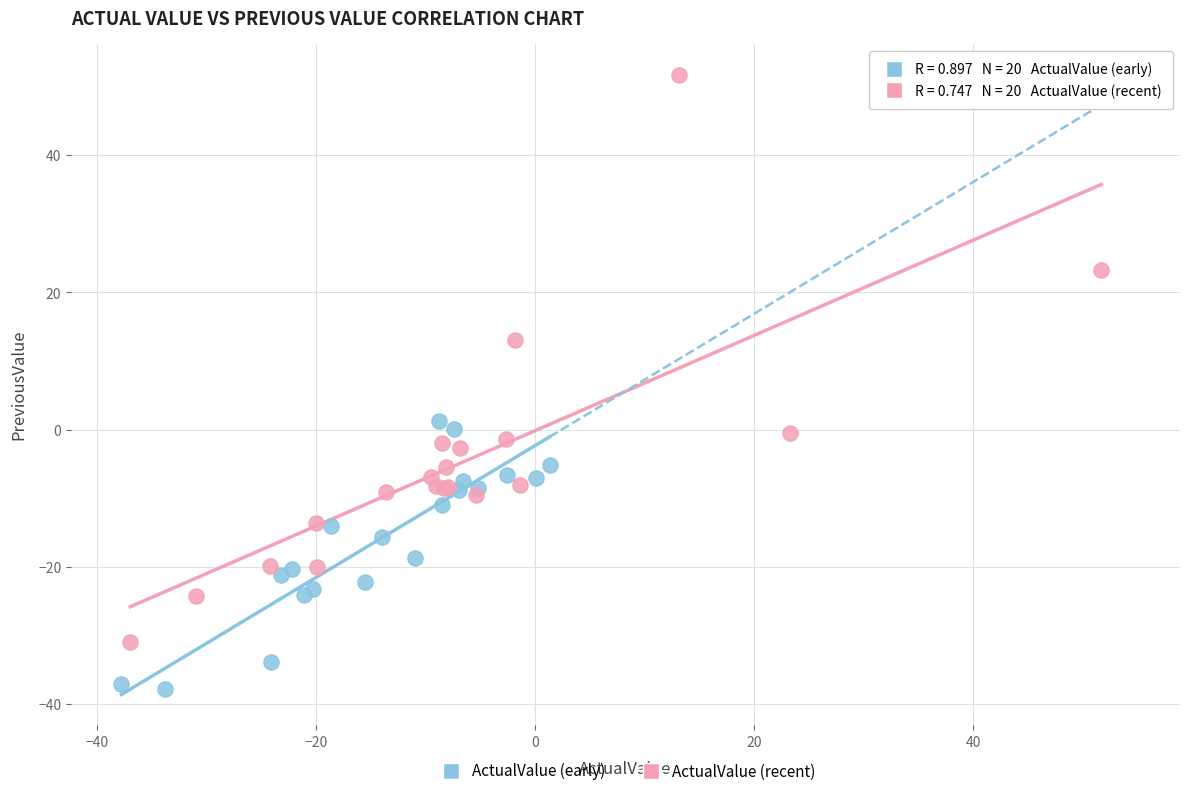

Which series contains the lowest Y value?

ActualValue (early)